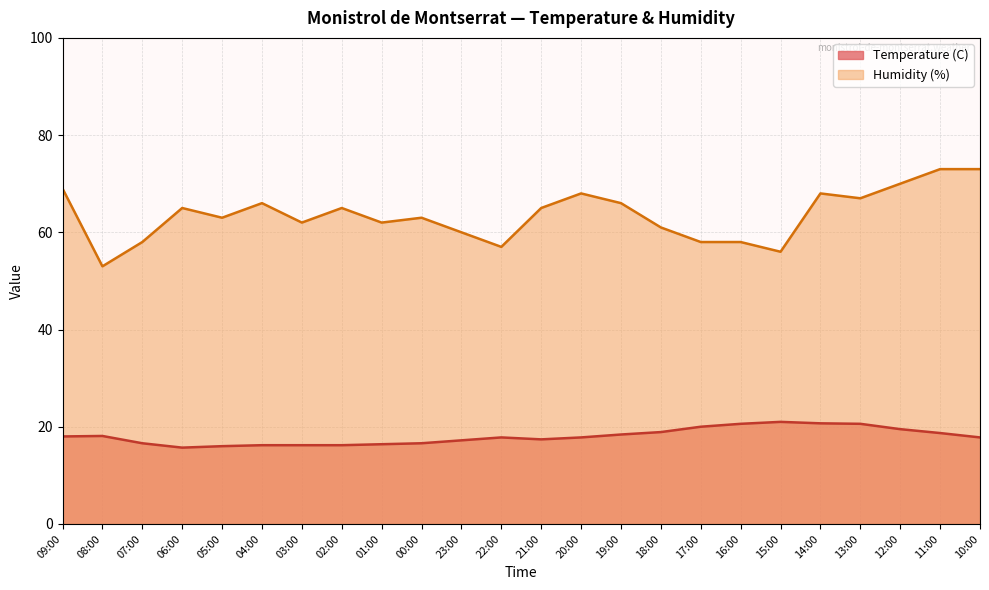

Read the Humidity (%) value at 10:00.

73.0